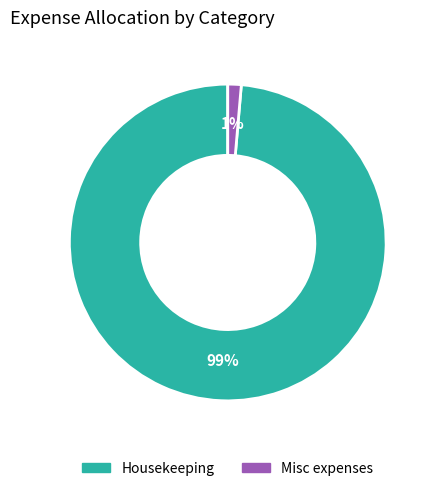

What is the majority slice?

Housekeeping